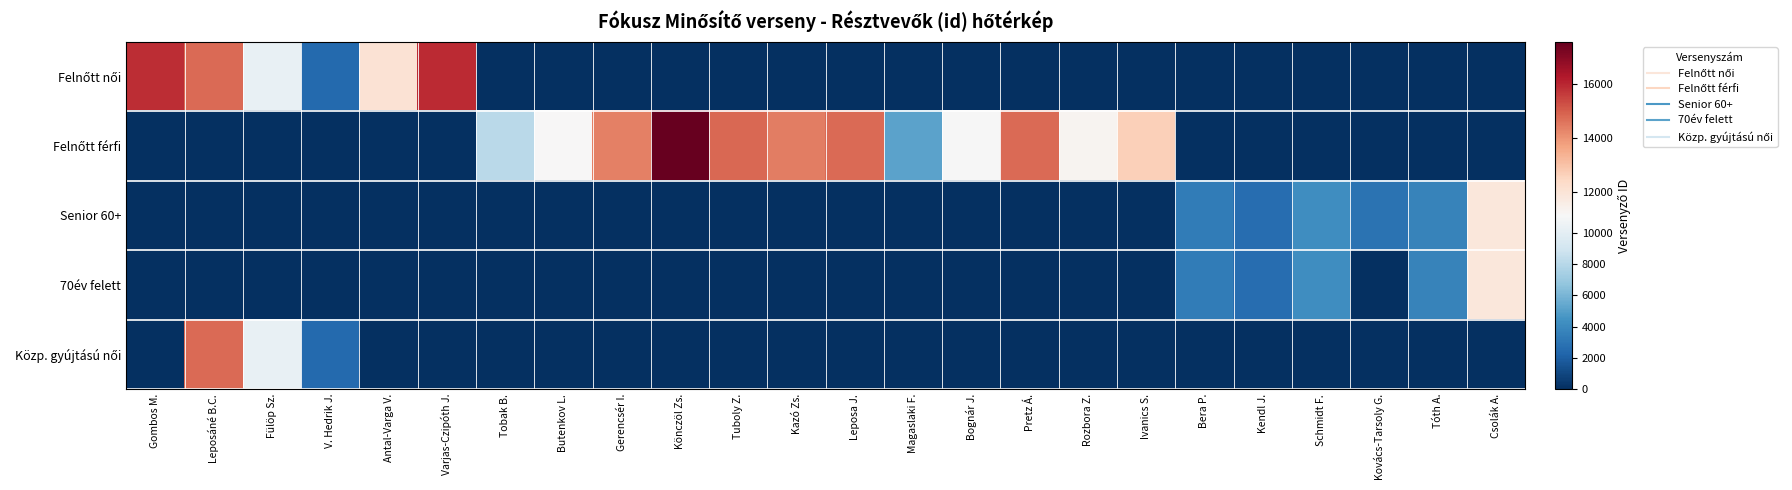

What is the spread (max minus min) of values at Bera P.?

3336